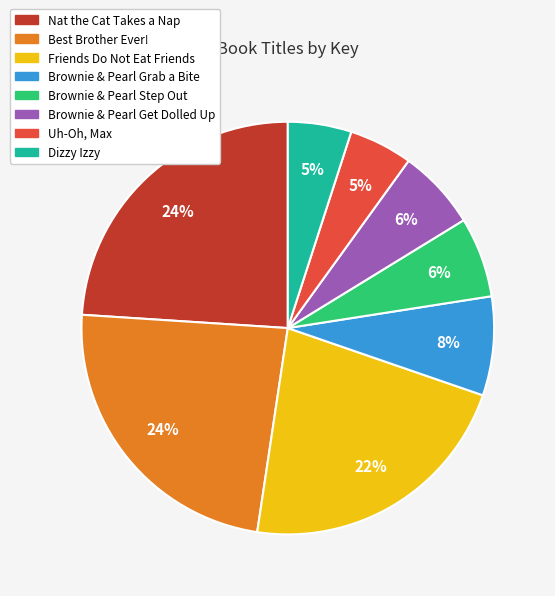

Approximately how many times larger is the value at Brownie & Pearl Grab a Bite compared to Best Brother Ever!?

0.3